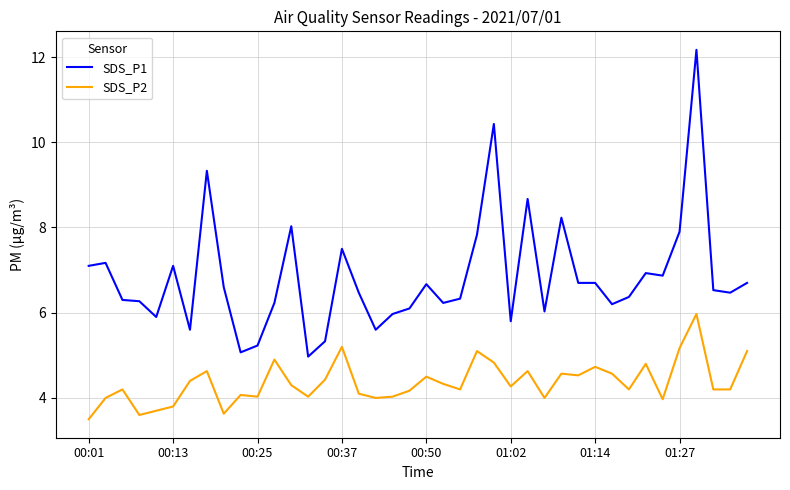

What is the minimum value for SDS_P1?

5.0